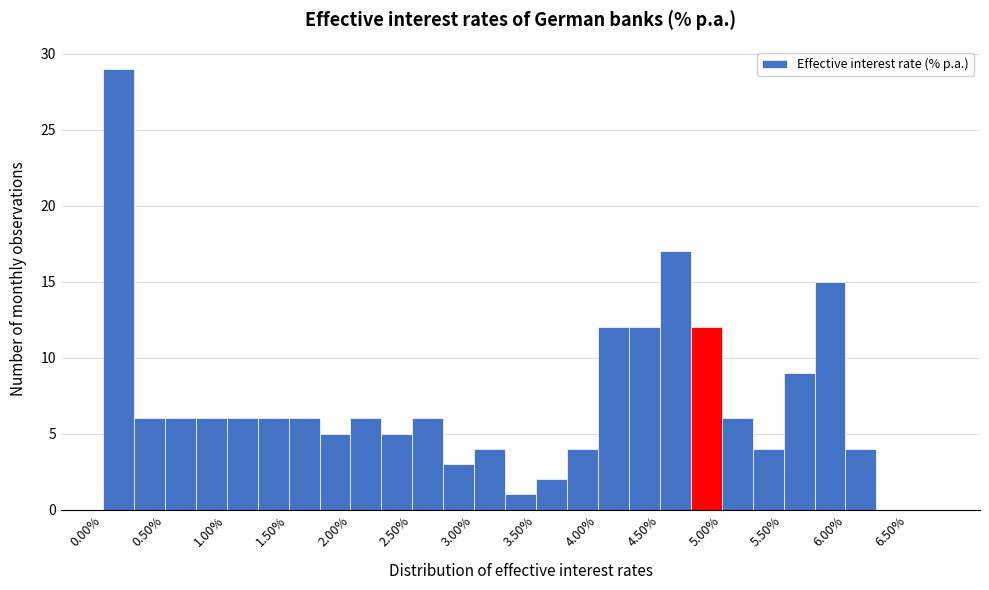

Reading left to right, list every bar in this chart as the range it spans on the x-axis followed by its height. The values are not printed on the chart, so give them approximately, as read against the axis.

0.00 to 0.25: 29
0.25 to 0.50: 6
0.50 to 0.75: 6
0.75 to 1.00: 6
1.00 to 1.25: 6
1.25 to 1.50: 6
1.50 to 1.75: 6
1.75 to 2.00: 5
2.00 to 2.25: 6
2.25 to 2.50: 5
2.50 to 2.75: 6
2.75 to 3.00: 3
3.00 to 3.25: 4
3.25 to 3.50: 1
3.50 to 3.75: 2
3.75 to 4.00: 4
4.00 to 4.25: 12
4.25 to 4.50: 12
4.50 to 4.75: 17
4.75 to 5.00: 12
5.00 to 5.25: 6
5.25 to 5.50: 4
5.50 to 5.75: 9
5.75 to 6.00: 15
6.00 to 6.25: 4
6.25 to 6.50: 0
6.50 to 6.75: 0